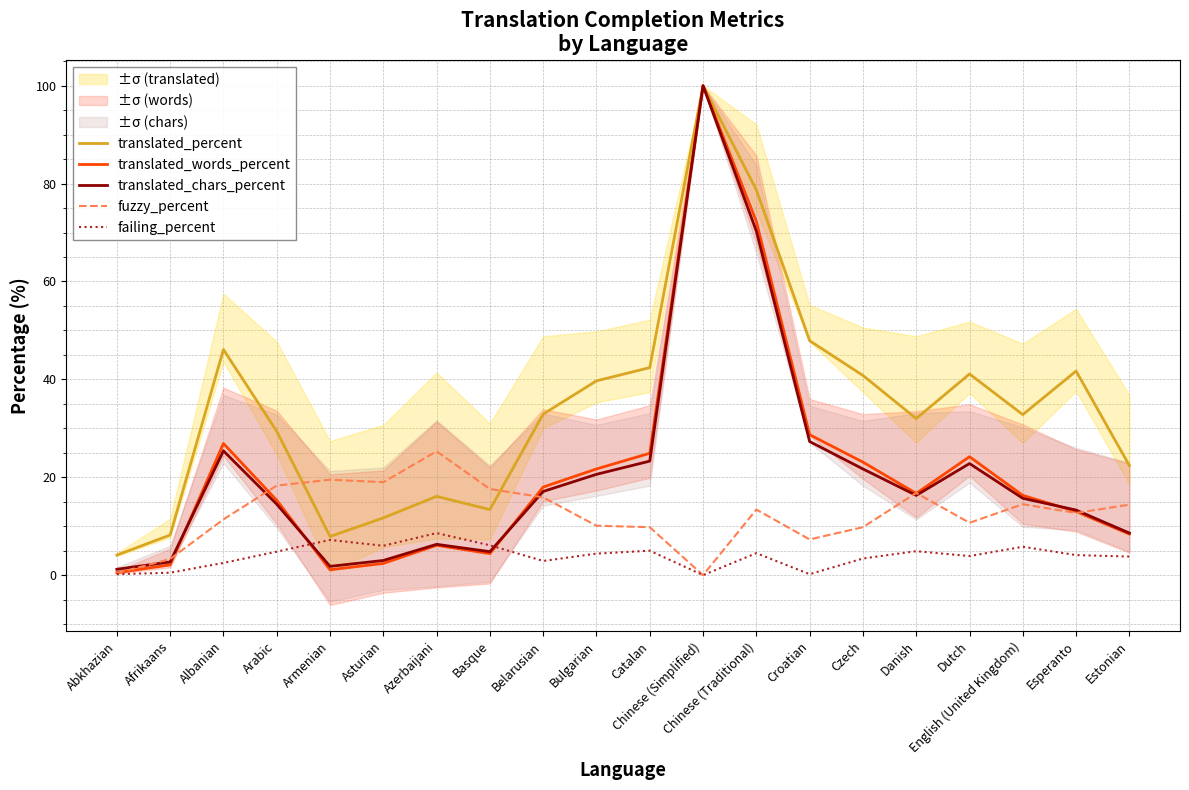

What is the label of the 6th point from the right?

Czech